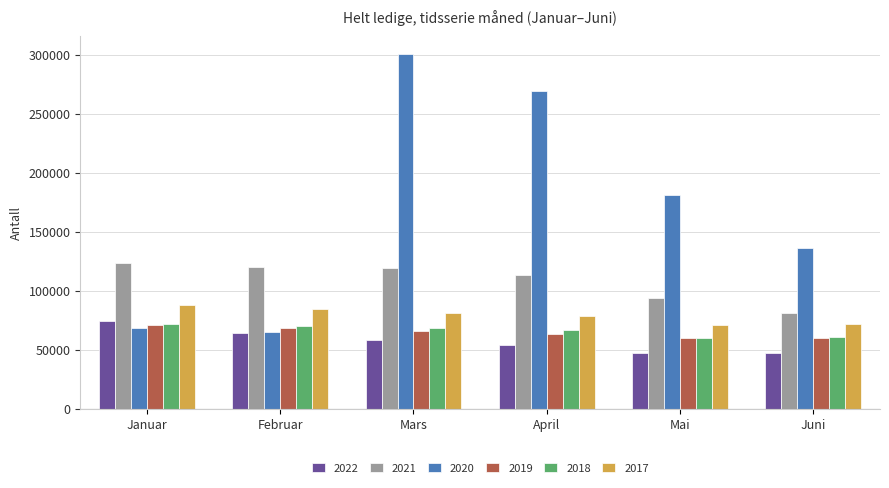

What is the value of the 2018 bar at the 5th from the left?

60008